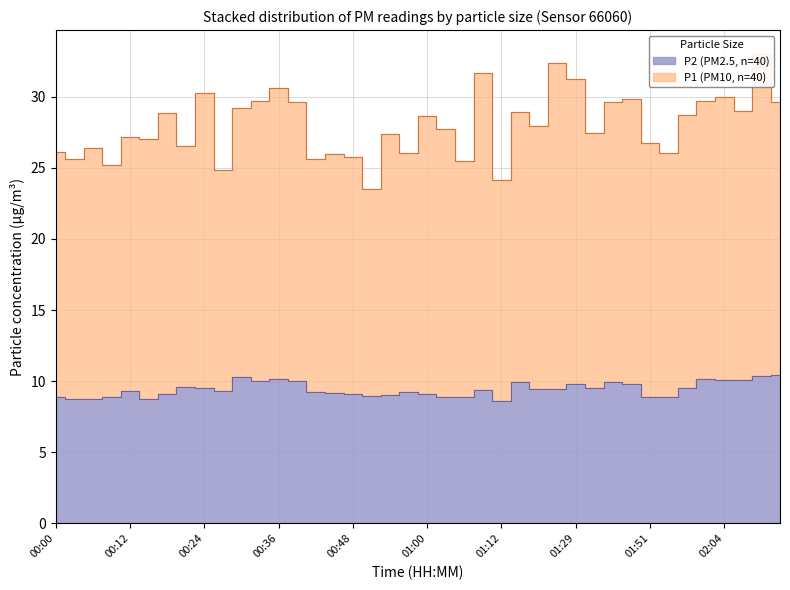

True or false: P1 and P2 intersect in this chart.

False